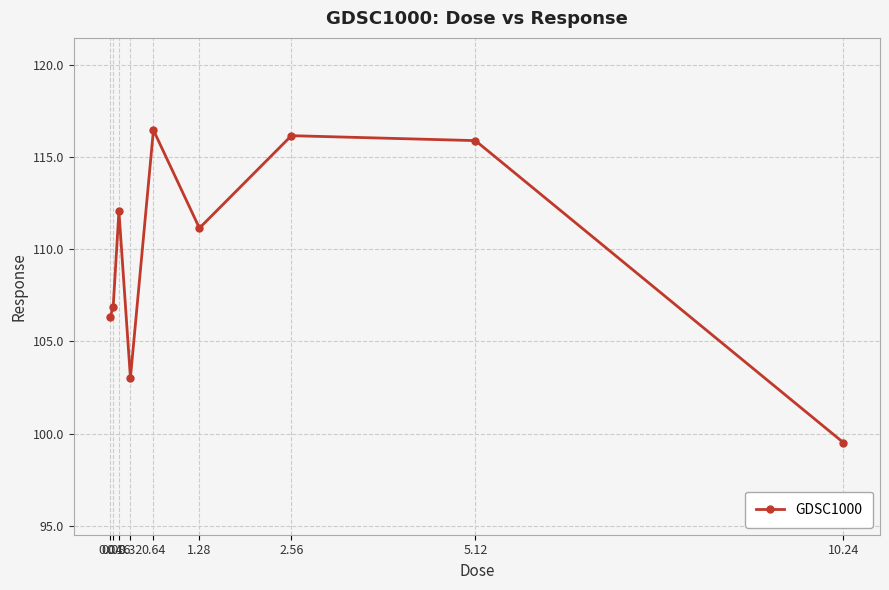

Reading left to right, list all the values displayed in this chart.

0.04=106.4	0.08=106.9	0.16=112.1	0.32=103.0	0.64=116.5	1.28=111.2	2.56=116.2	5.12=115.9	10.24=99.5